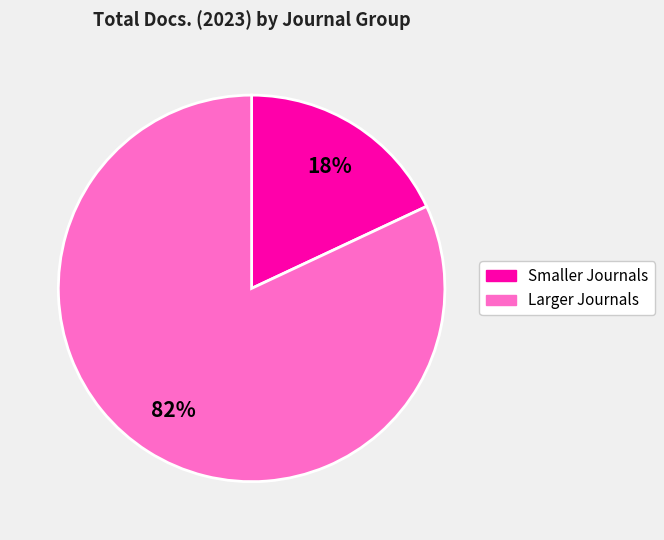

Is there a majority slice in this chart?

Yes